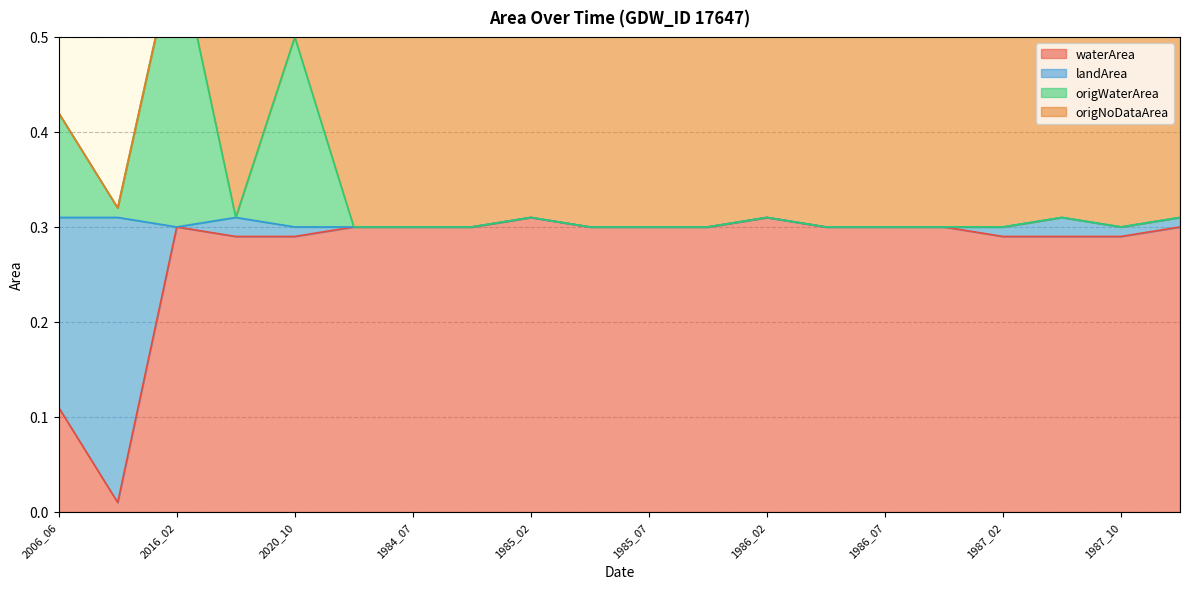

Between 2010_08 and 1985_07, which series saw the biggest shift?

waterArea